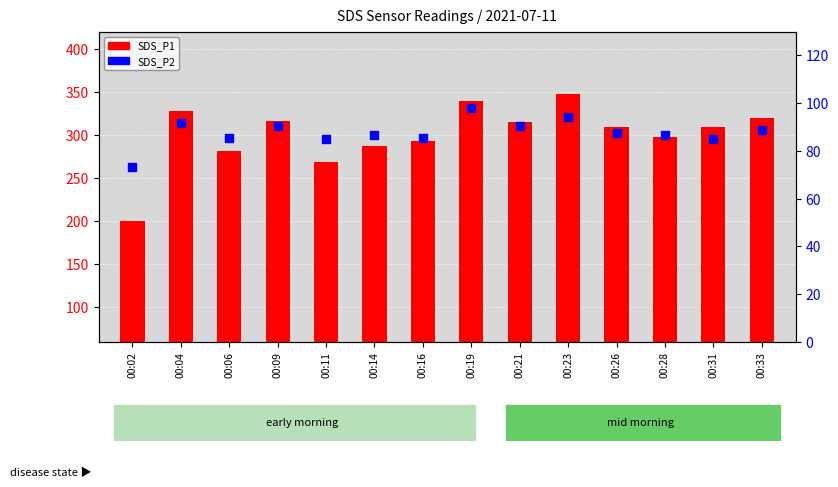

Is the value of SDS_P1 at 00:28 greater than the value of SDS_P2 at 00:06?

Yes